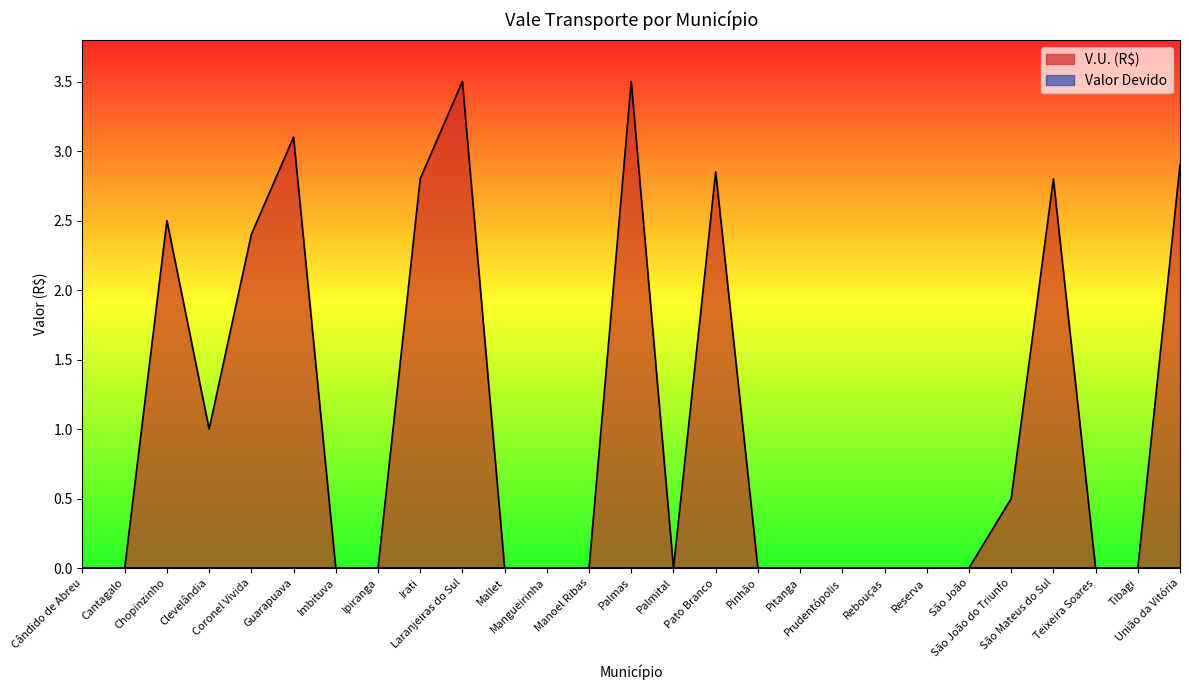

What position from the right is União da Vitória?

1